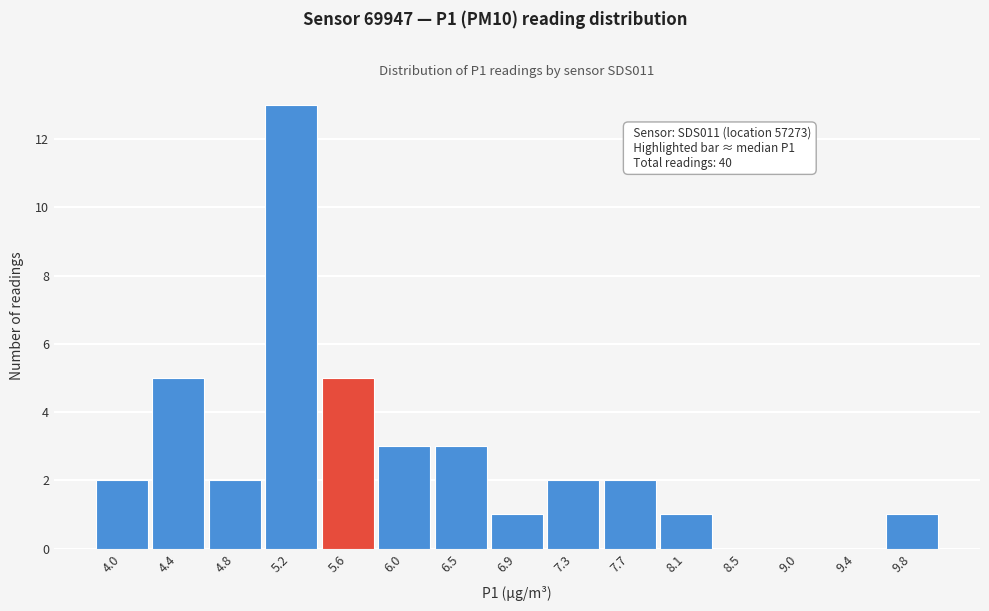

Reading right to left, transcribe all the data shown in this chart.

9.8=1	9.4=0	9.0=0	8.5=0	8.1=1	7.7=2	7.3=2	6.9=1	6.5=3	6.0=3	5.6=5	5.2=13	4.8=2	4.4=5	4.0=2